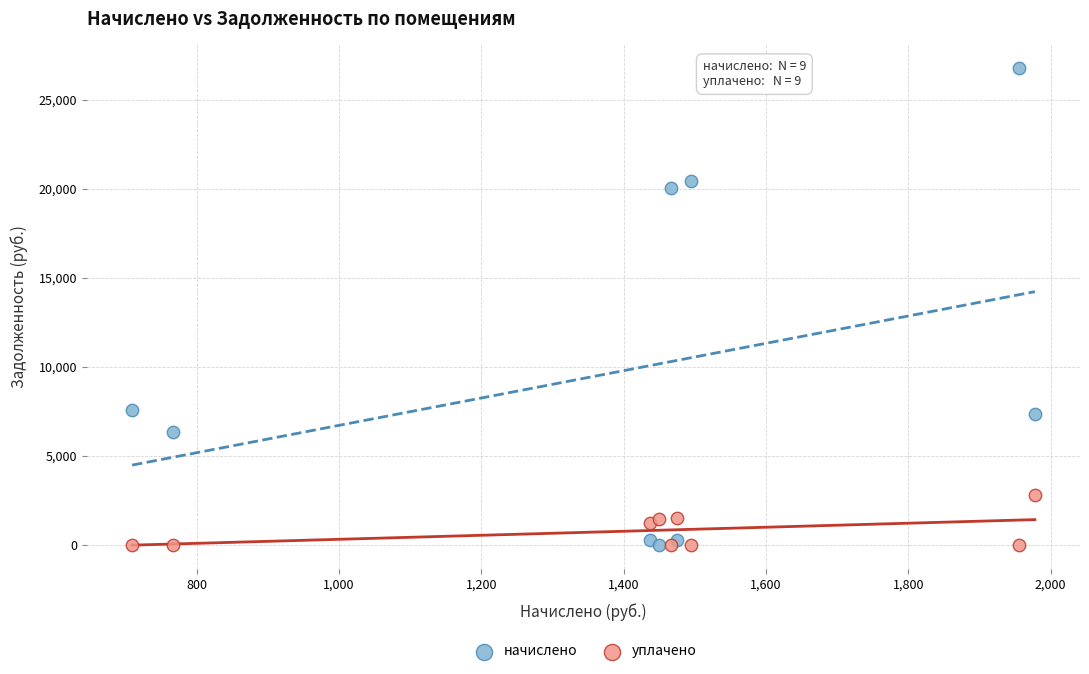

Which series has the largest Y range (max minus min)?

начислено